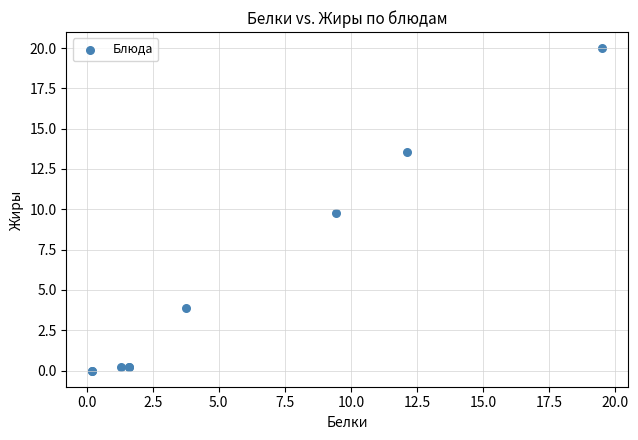

What Y value in the scatter plot is closest to 9?

9.8